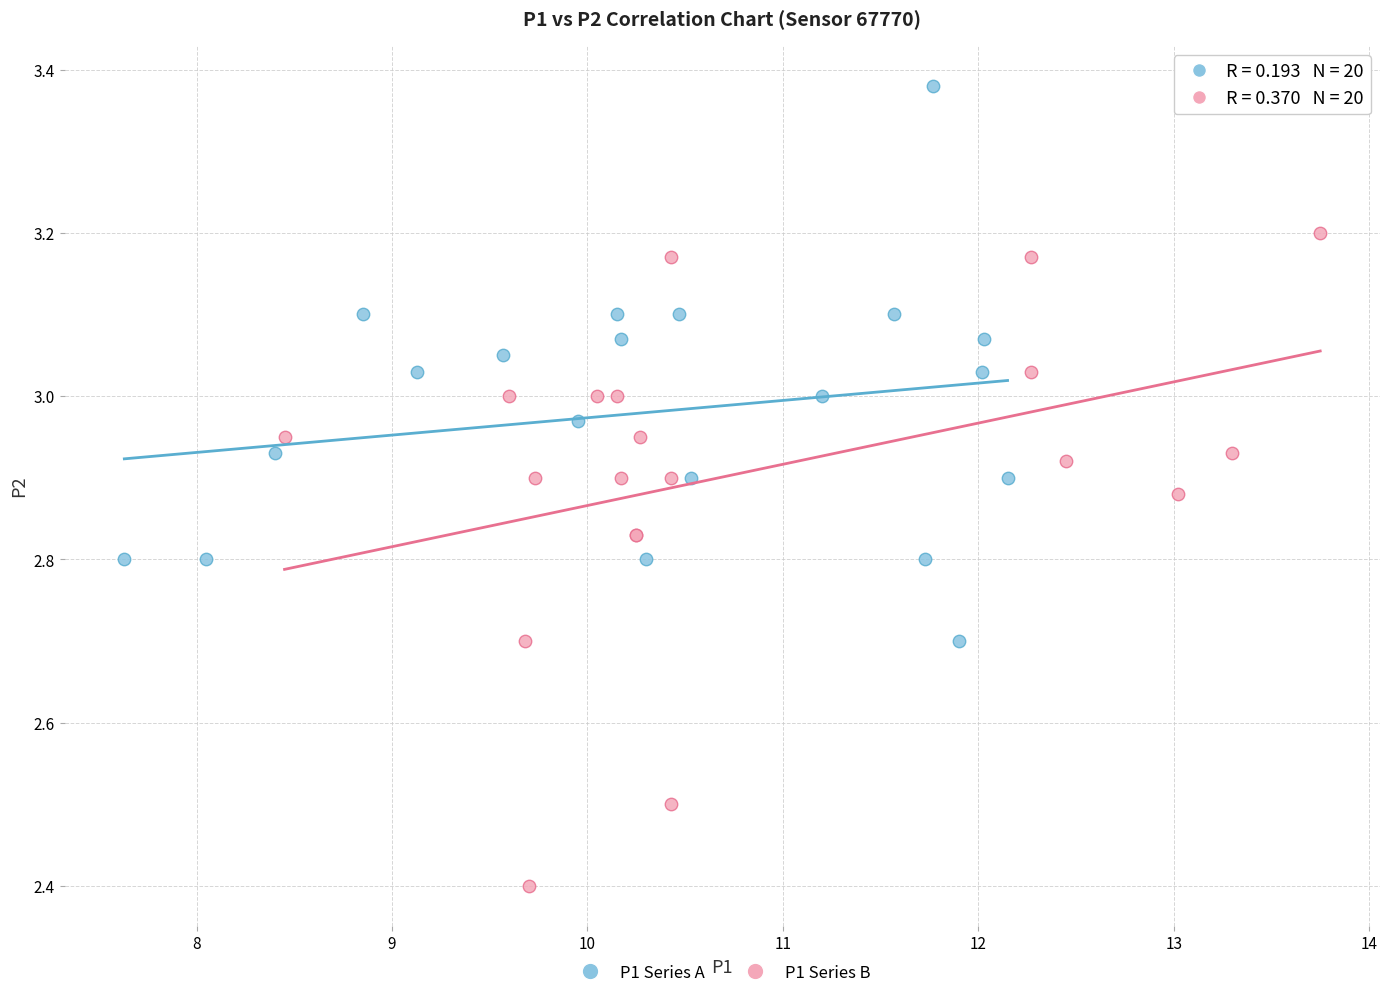

Which series reaches the minimum Y coordinate?

P1 Series B